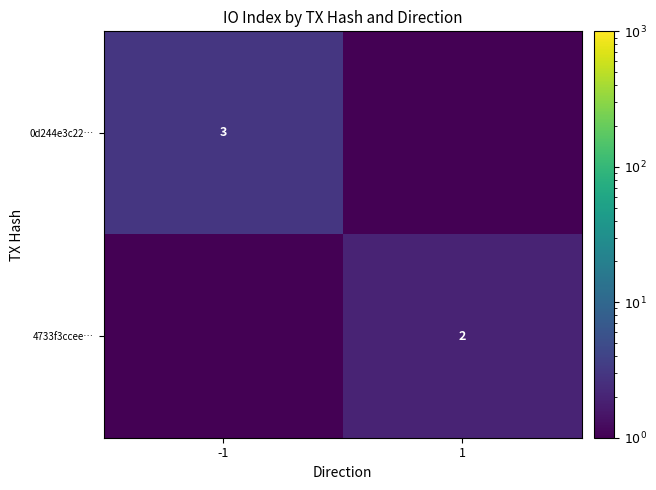

Is the value of 4733f3ccee… at 1 greater than the value of 0d244e3c22… at -1?

No